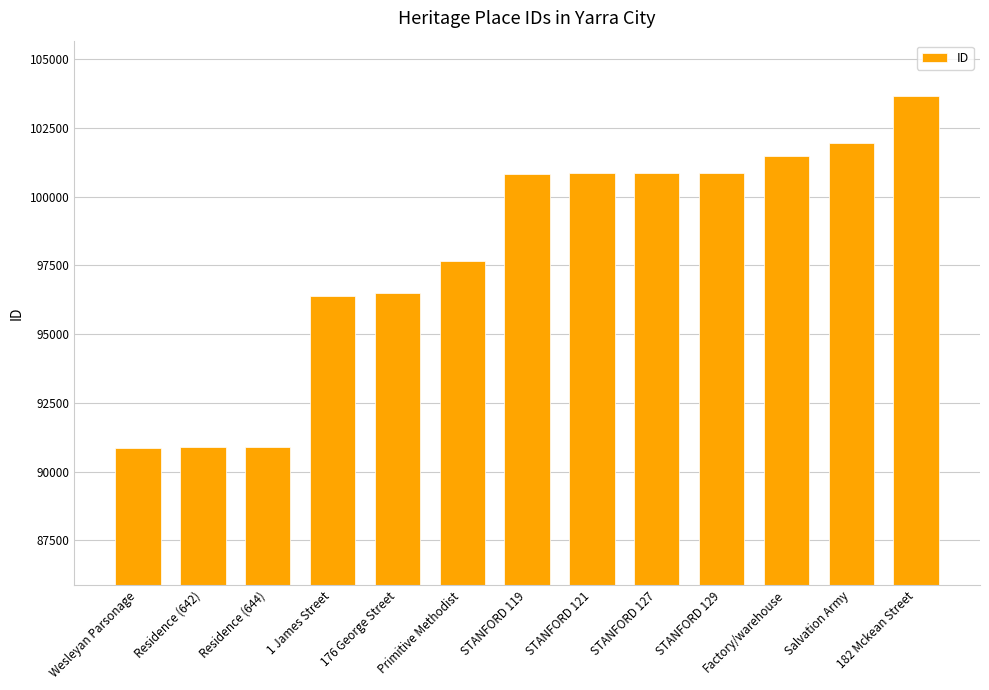

Is it true that the value at STANFORD 129 is 161357?

False